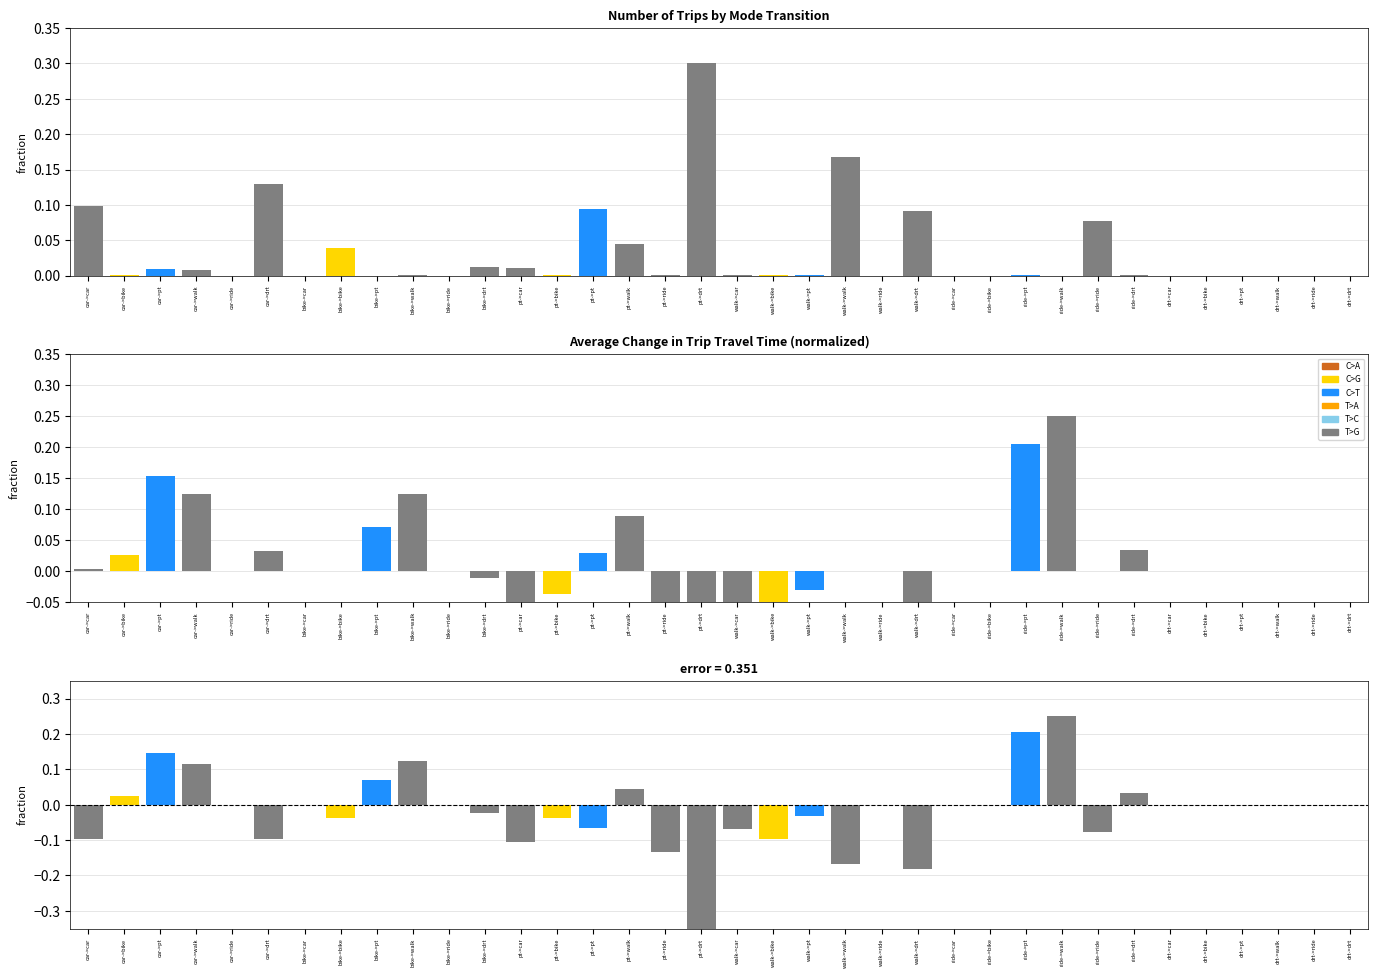

How many values in number of trips are above zero?

26